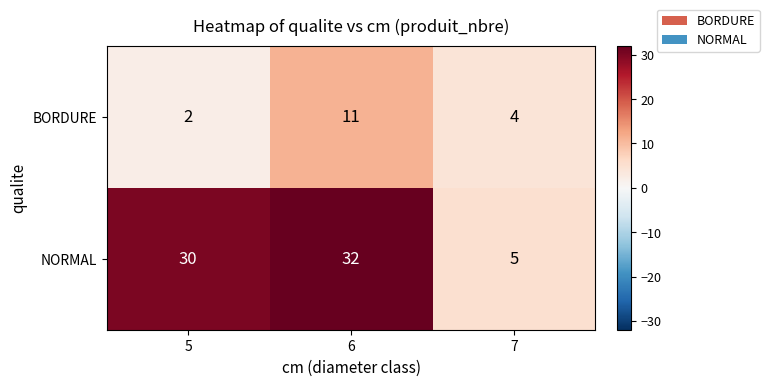

Reading right to left, list all the values displayed in this chart.

BORDURE: 7=4	6=11	5=2
NORMAL: 7=5	6=32	5=30